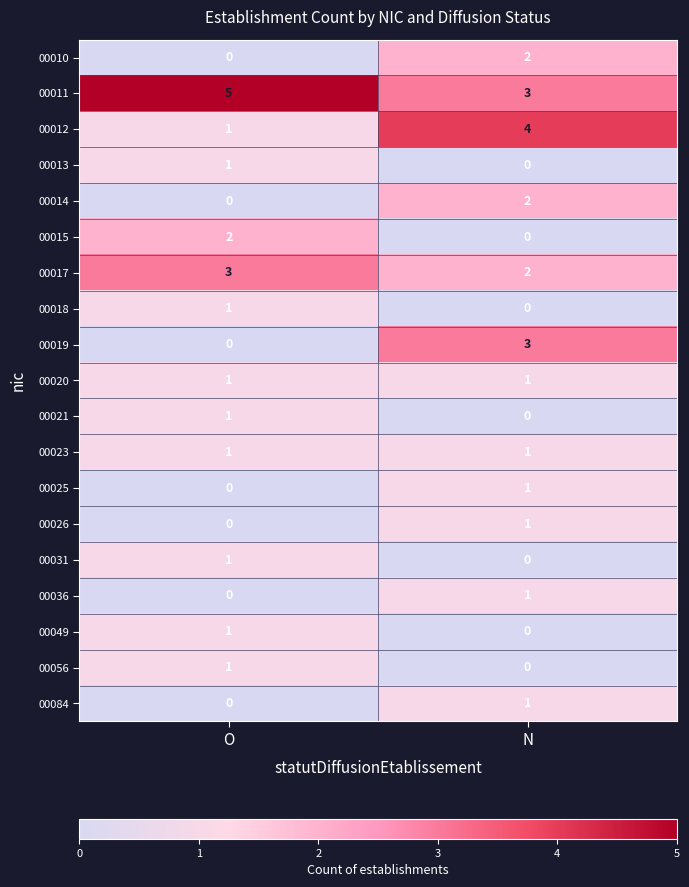

What is the spread (max minus min) of values at N?

4